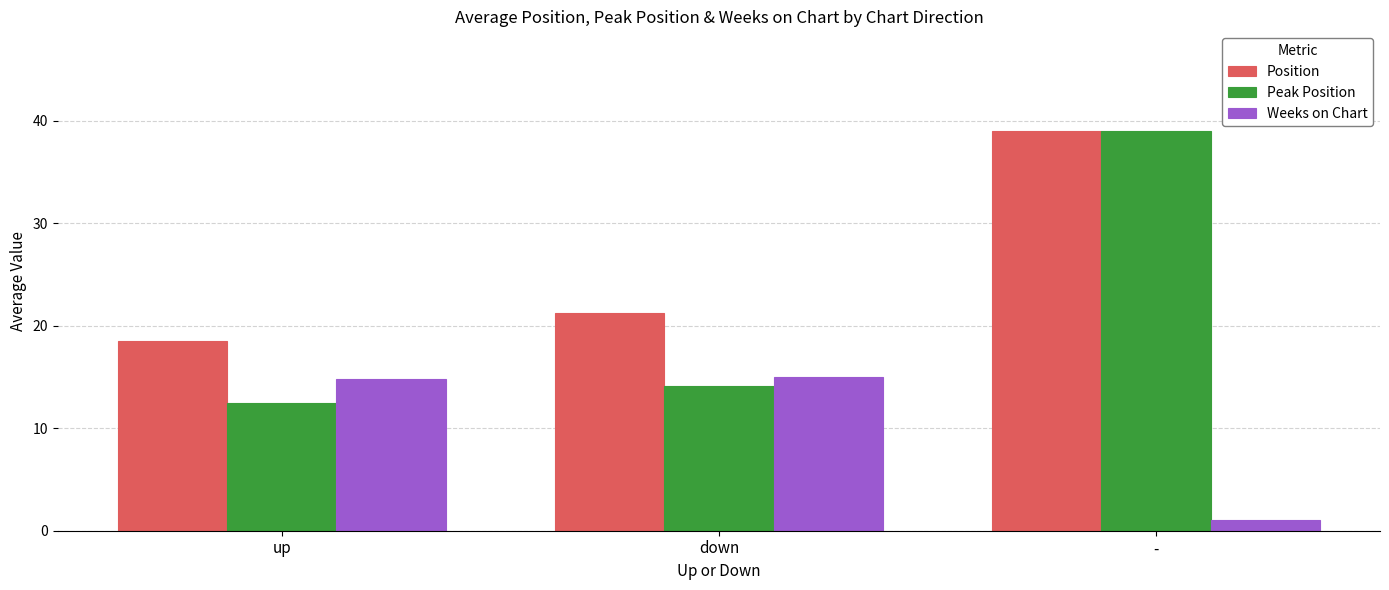

Reading left to right, transcribe all the data shown in this chart.

Position: 18.5	21.3	39.0
Peak Position: 12.5	14.1	39.0
Weeks on Chart: 14.8	15.0	1.0